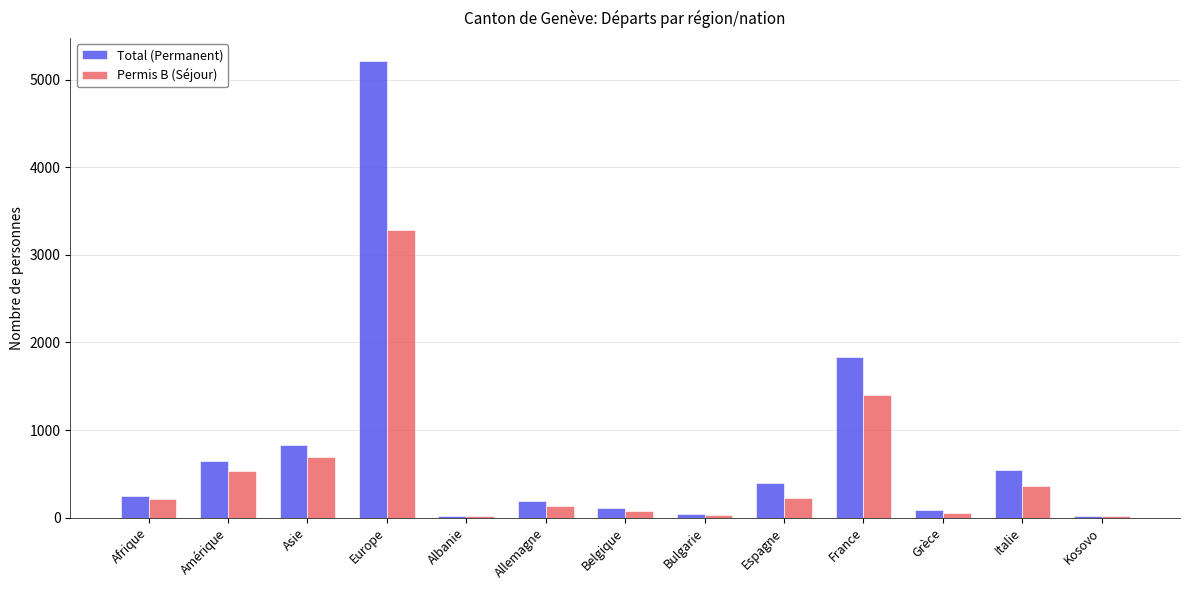

Rank the series by their maximum value, from lowest to highest.

Permis B (Séjour), Total (Permanent)